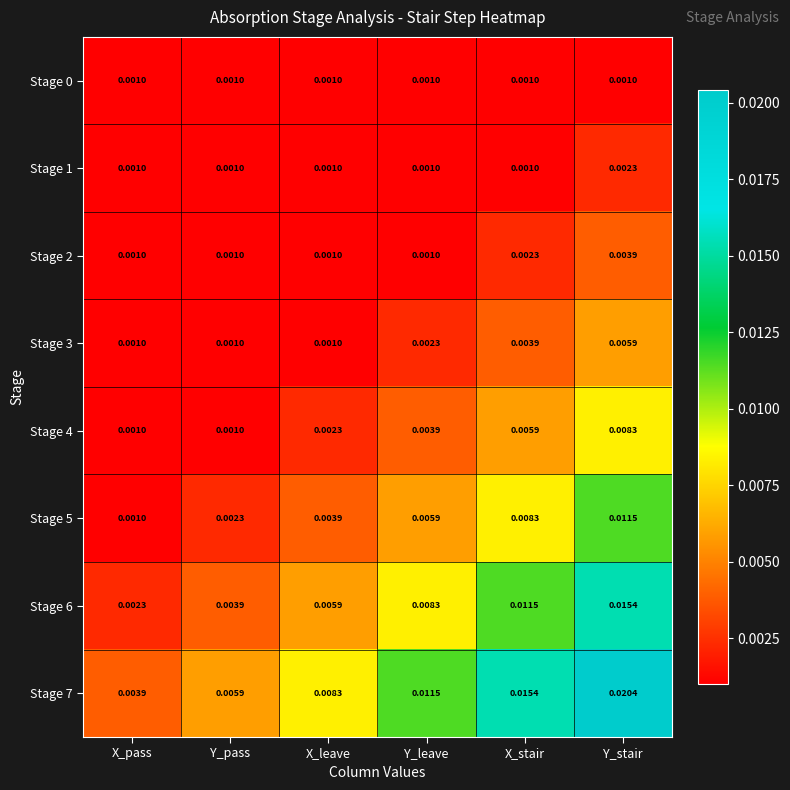

At which category is the sum across all series the highest?

Y_stair